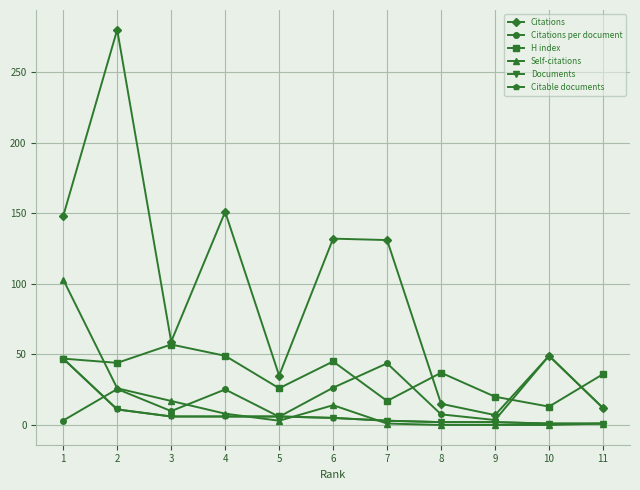

True or false: Citations and Self-citations cross at least once.

False